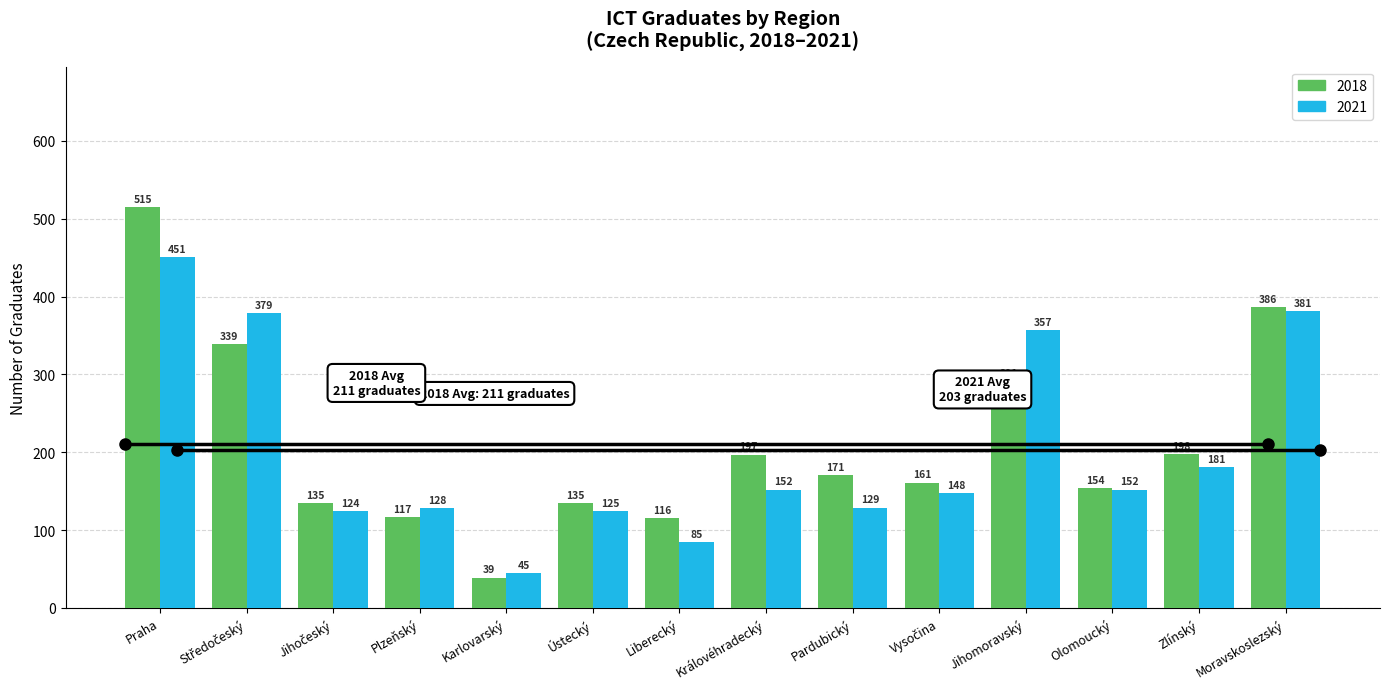

What is the sum of all 2018 values?

2954